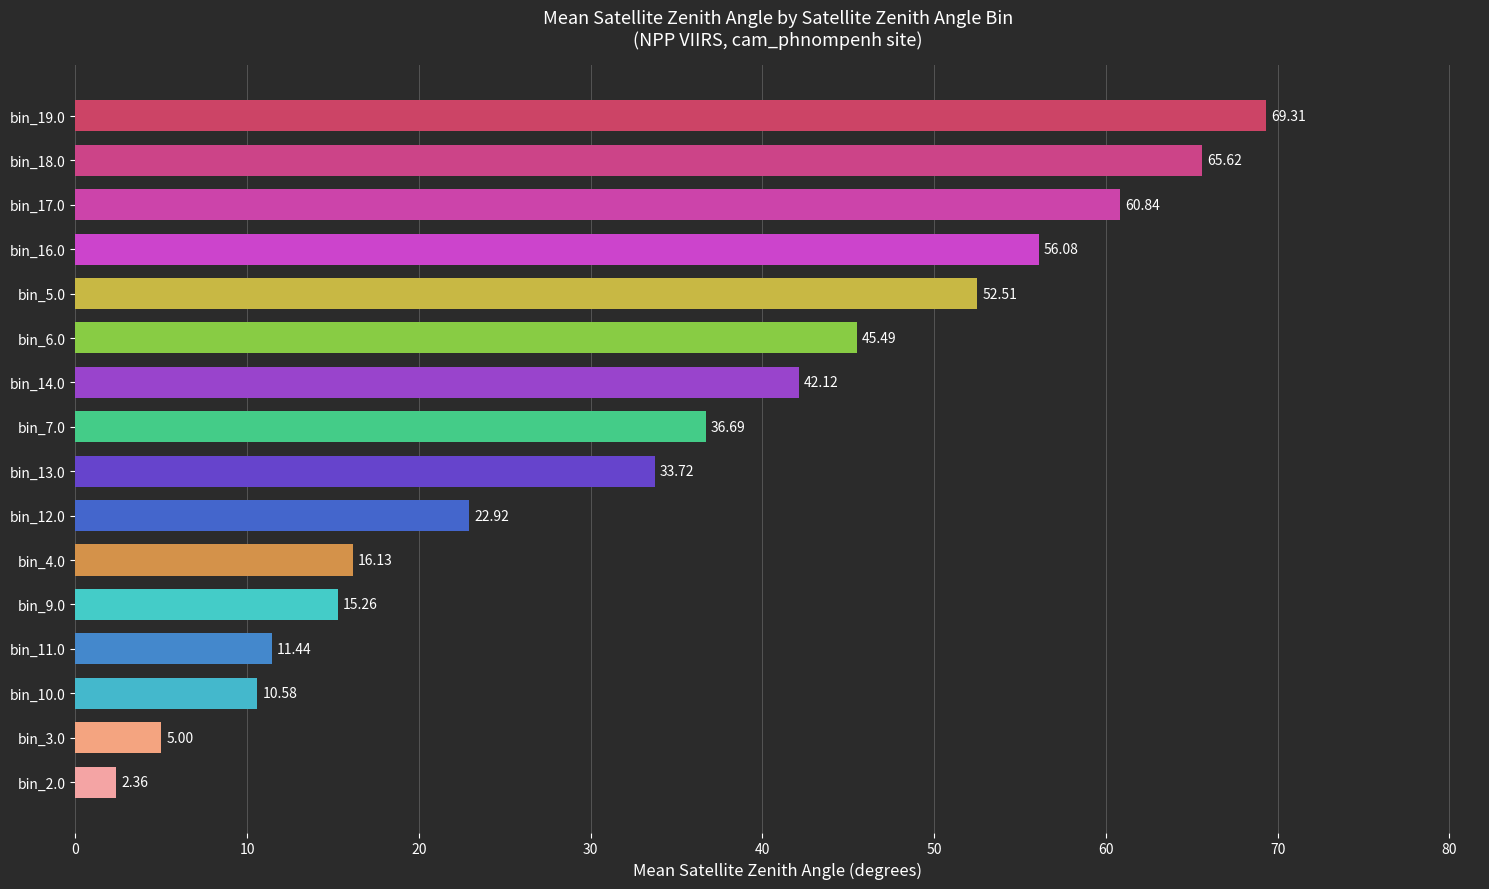

What is the difference between the second highest and minimum values?

63.3